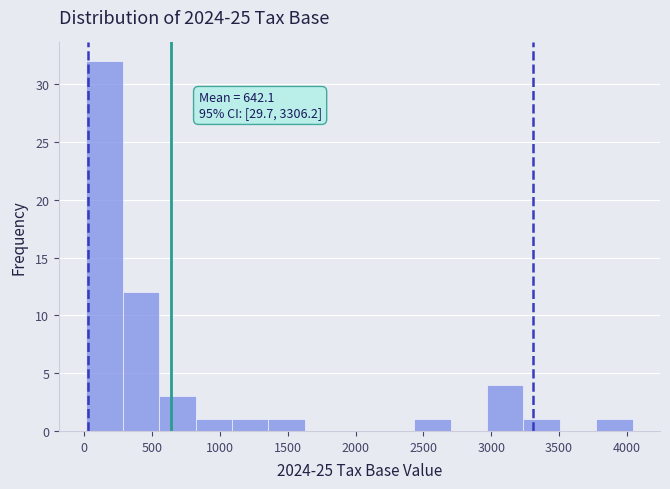

Which range on the x-axis has the tallest bar?

0 to 300